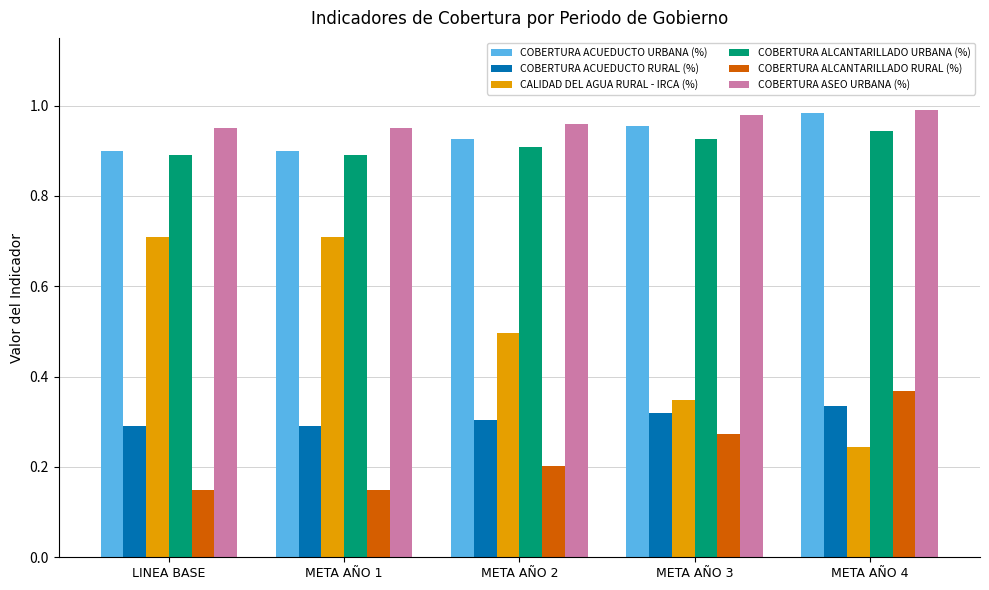

Does the chart contain stacked bars?

No